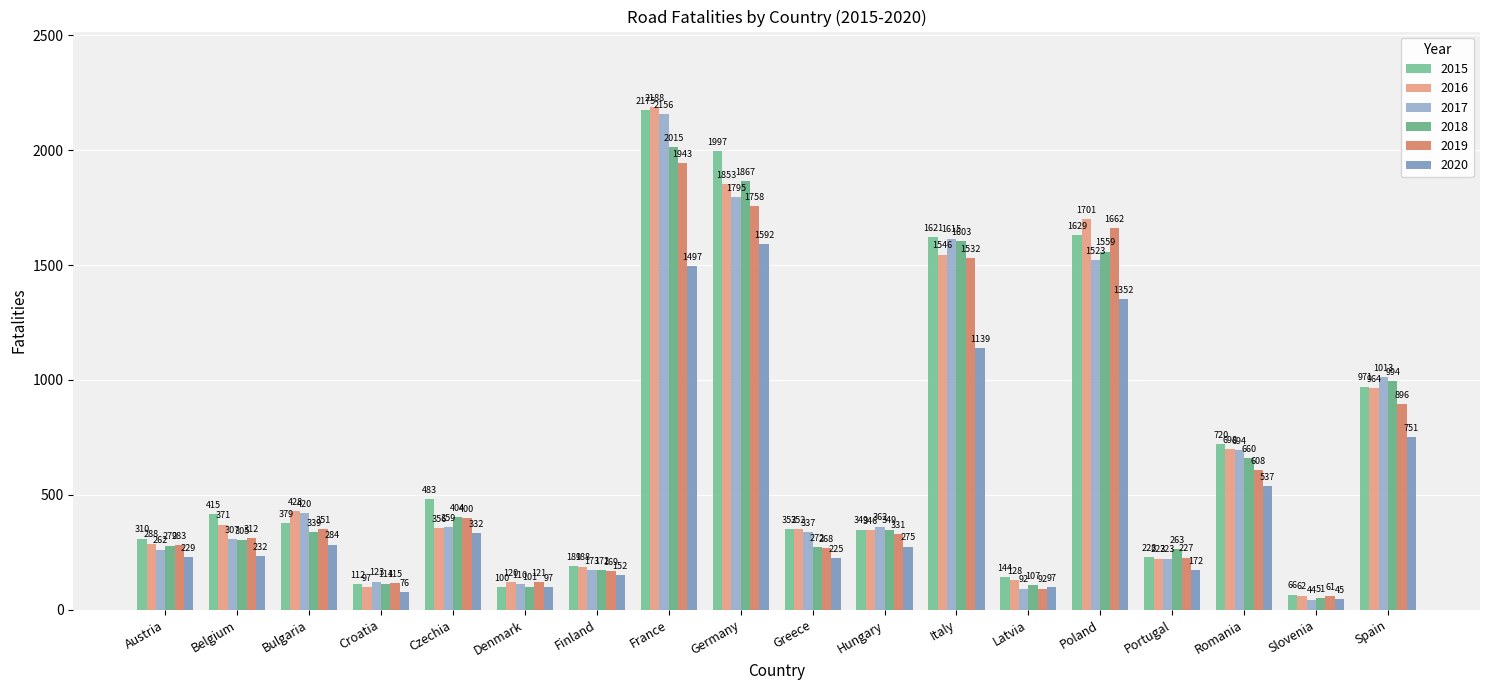

Between Czechia and Italy, which series saw the biggest shift?

2017